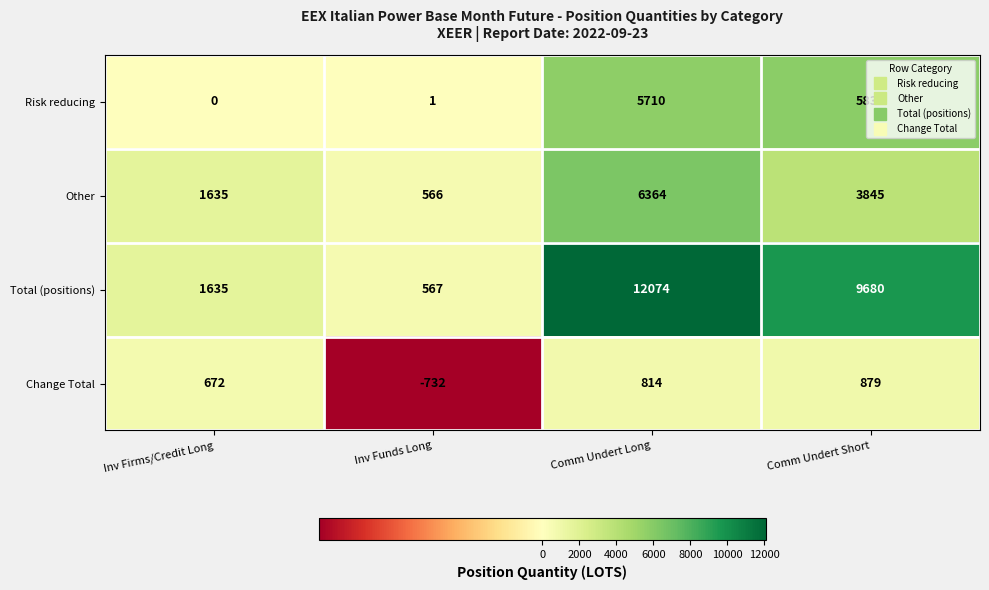

List the series in order of their peak value, highest first.

Total (positions), Other, Risk reducing, Change Total